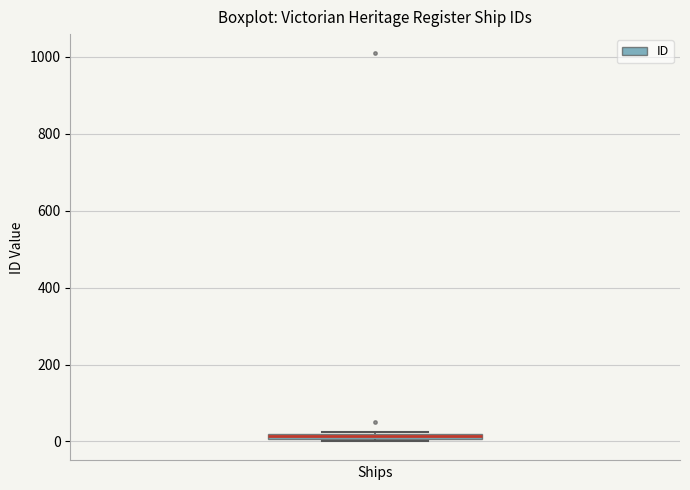

Where is the lower edge of the box on the y-axis? The values are not printed on the chart, so give them approximately, as read against the axis.

0